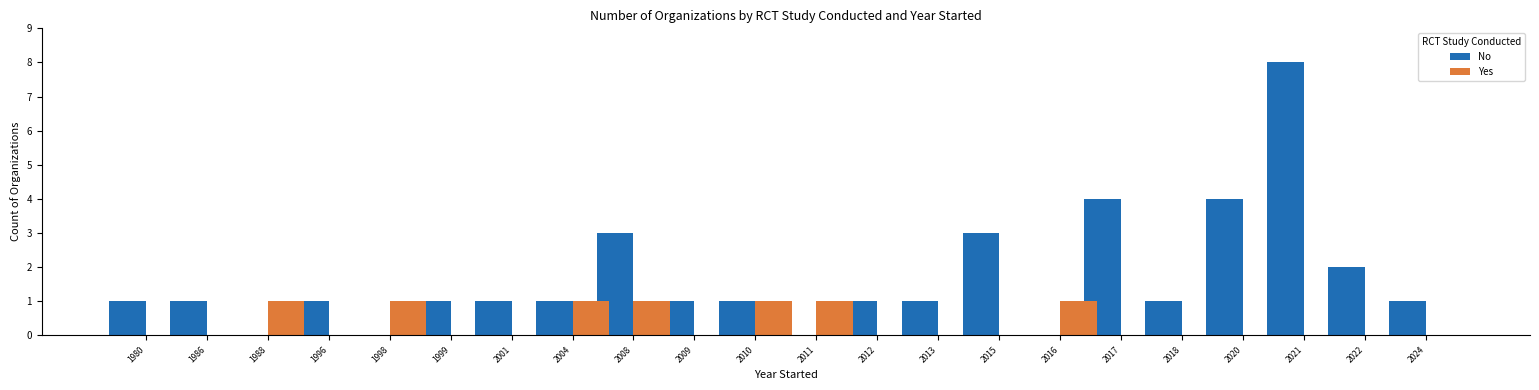

Which series has the largest total across all categories?

No